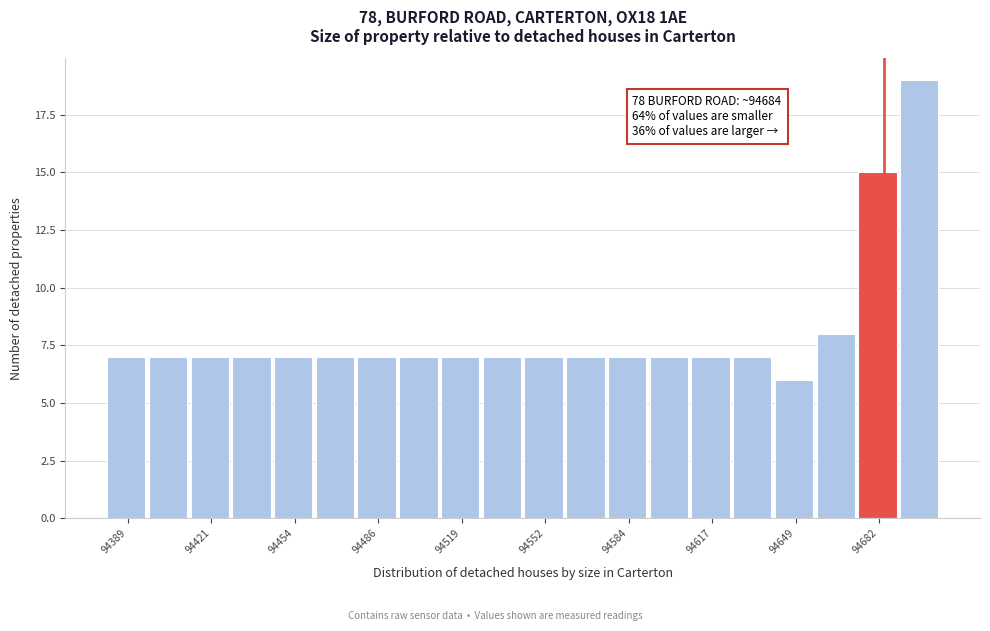

Around what value on the x-axis is the tallest bar? Give the approximate position of its centre, as read against the axis.

94700